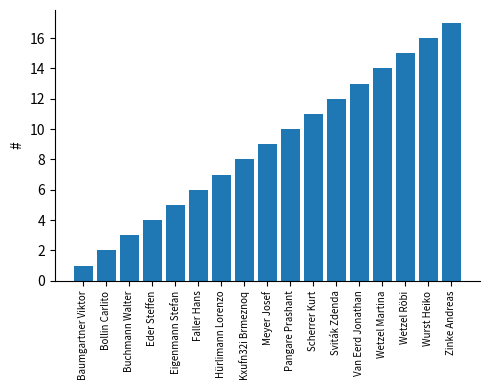

Are the bars horizontal?

No